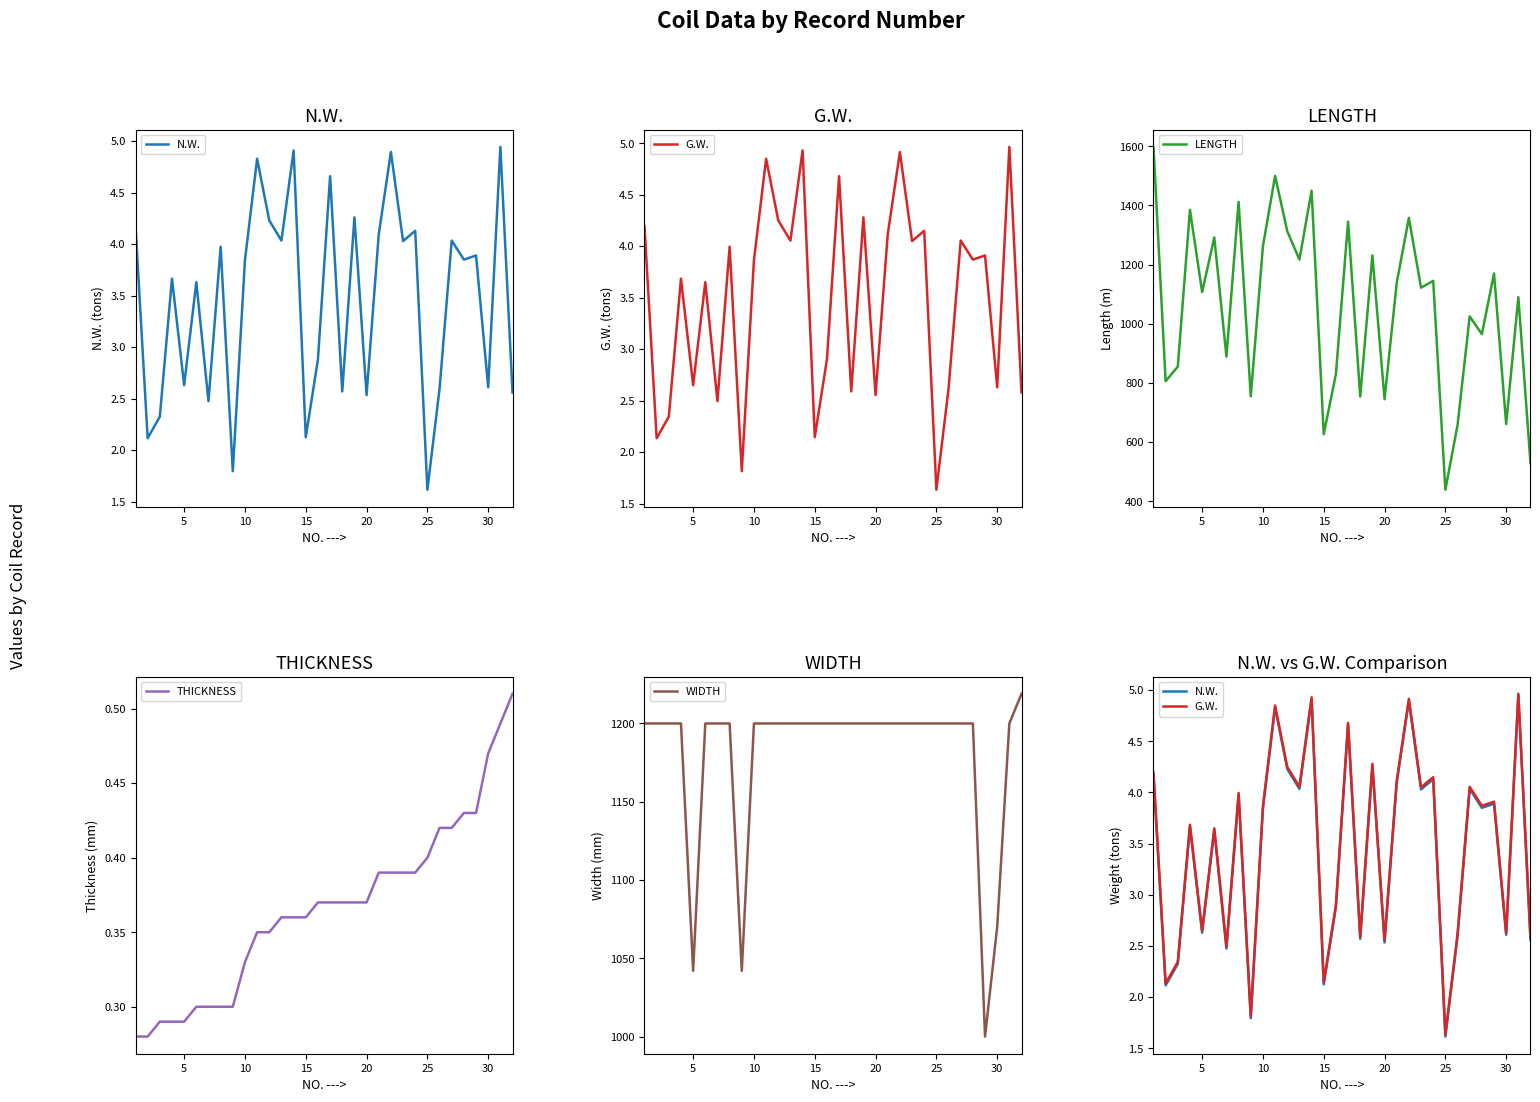

At how many categories does at least one series exceed 1299?

8